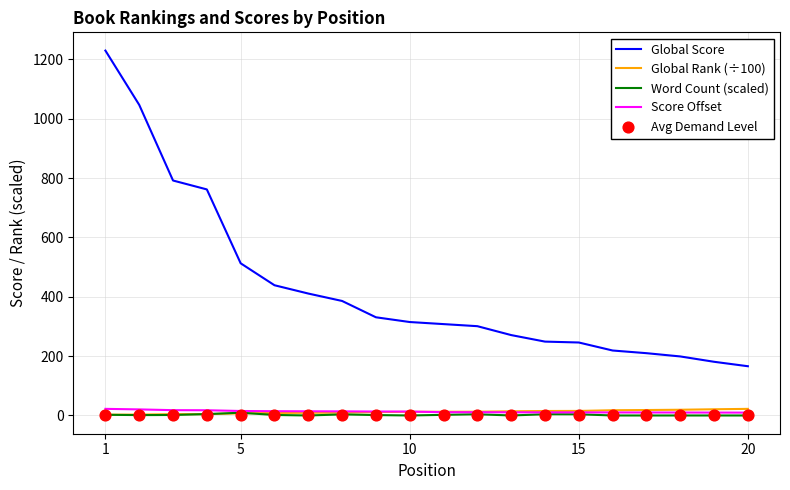

Which series contains the lowest Y value?

Word Count (scaled)